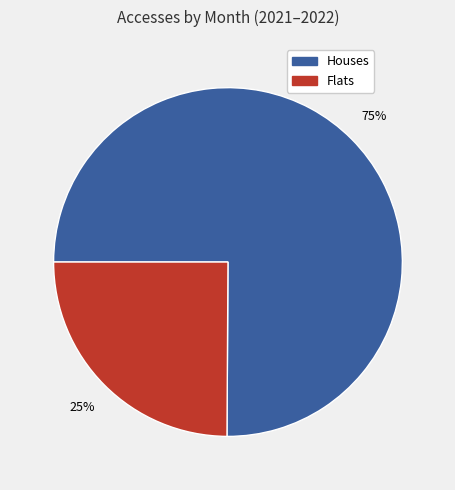

Is there any slice that represents more than half of the pie?

Yes